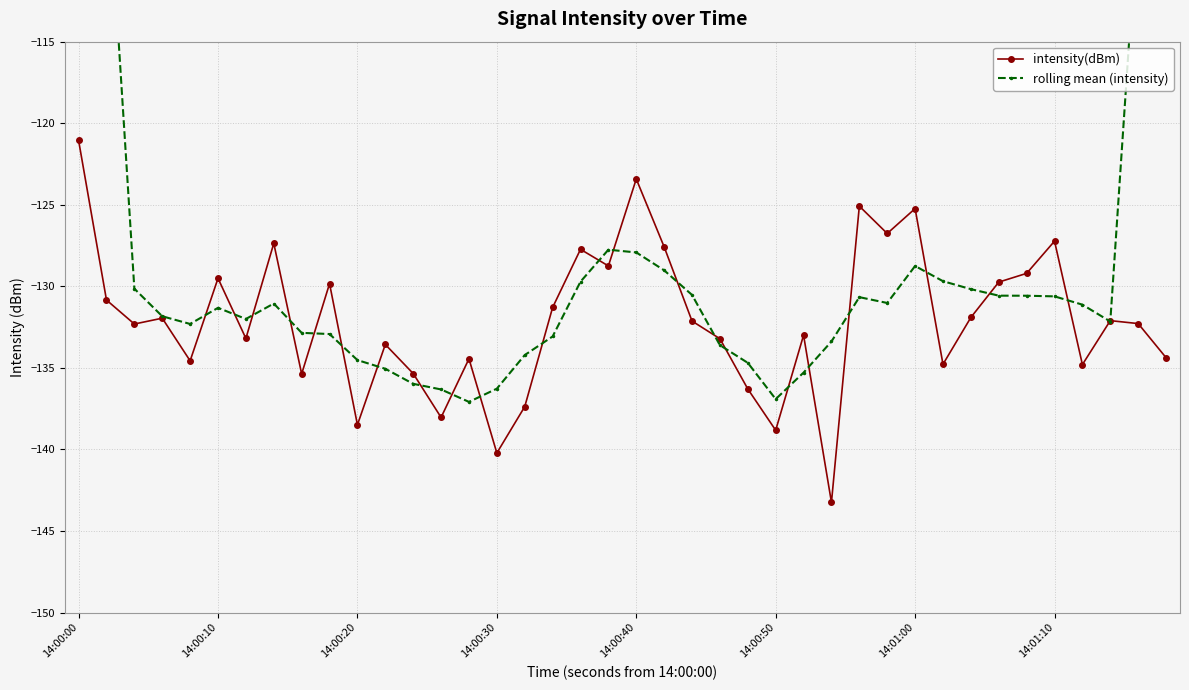

The value of intensity(dBm) at 14:00:40 is -123.4. True or false?

True